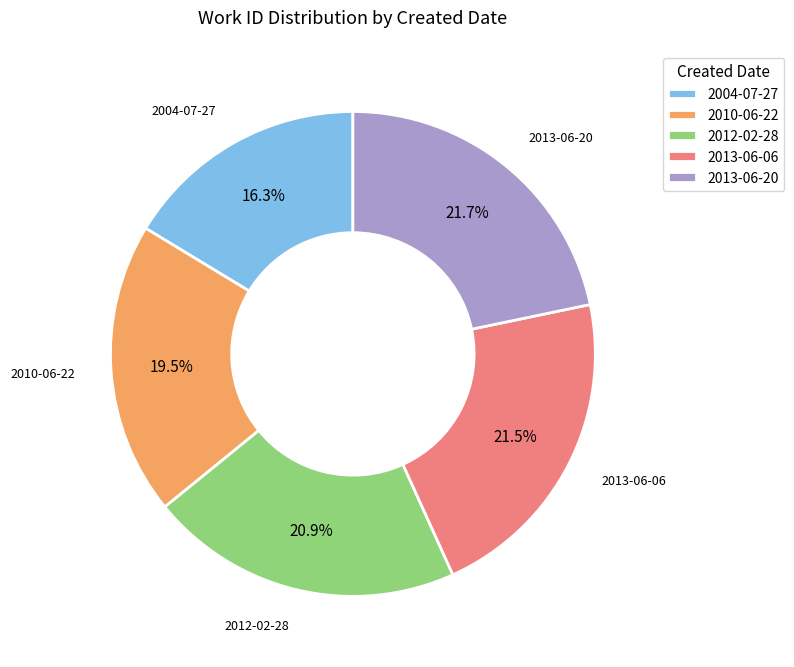

Is the sum of 2013-06-06 and 2010-06-22 greater than half?

No